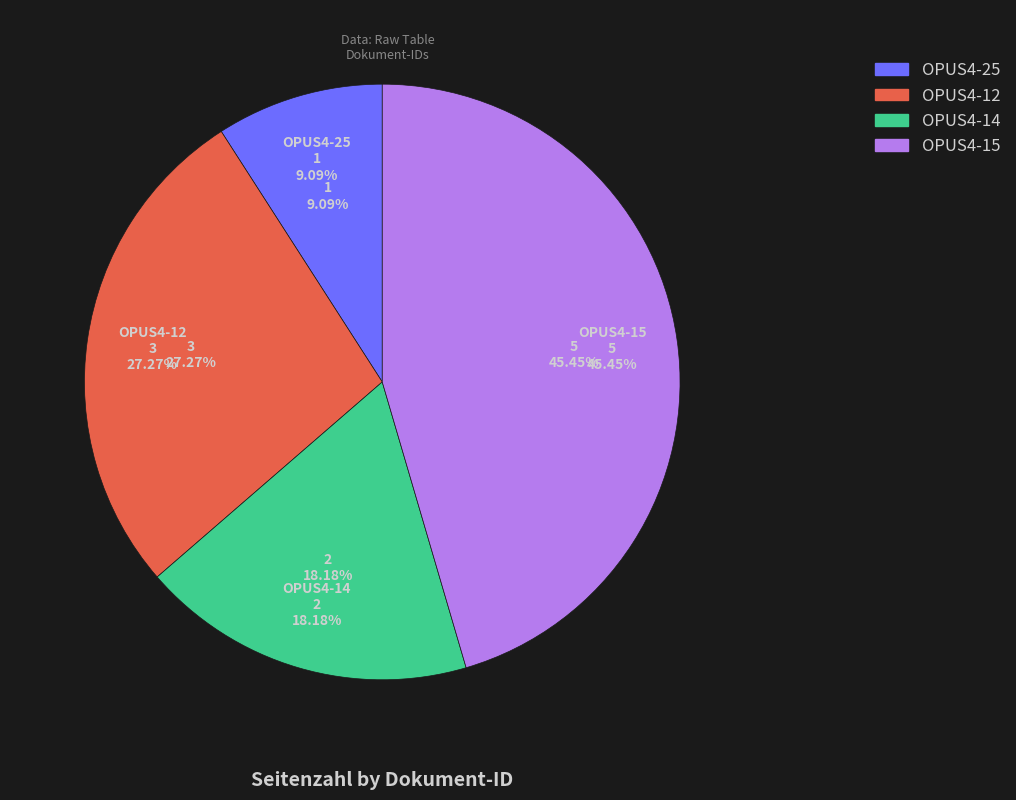

How much of the chart is everything except OPUS4-25?

90.9%